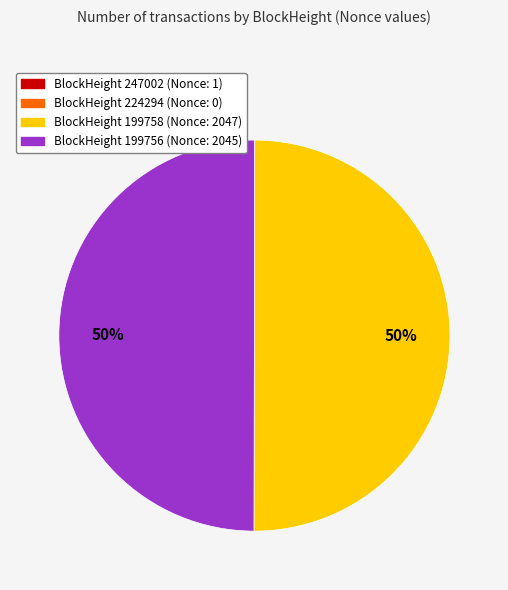

To the nearest percent, what is the difference between the largest and smallest slice percentages?

50%